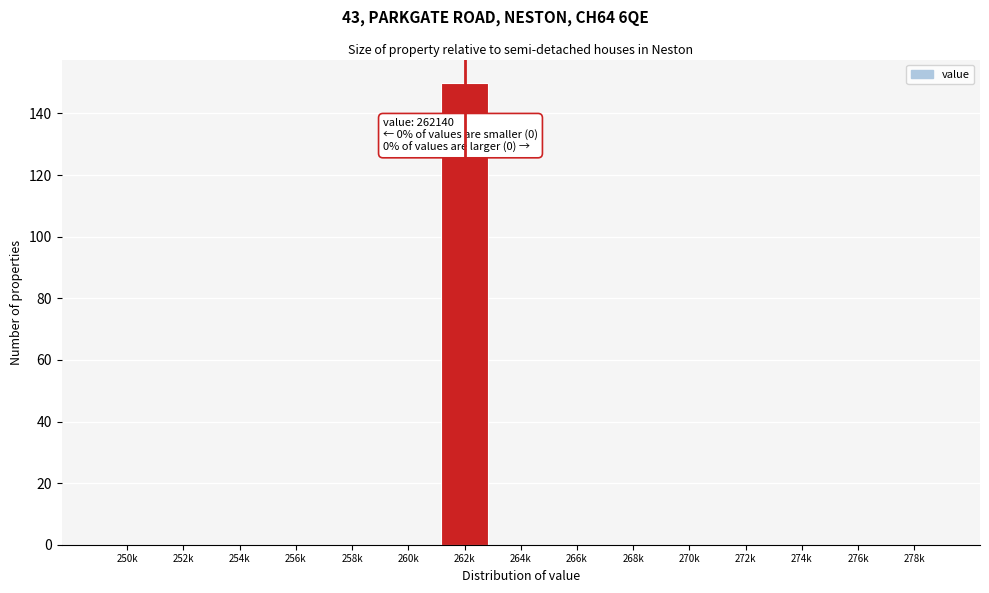

Reading left to right, what are all the values shown in this chart?

250k=0	252k=0	254k=0	256k=0	258k=0	260k=0	262k=150	264k=0	266k=0	268k=0	270k=0	272k=0	274k=0	276k=0	278k=0